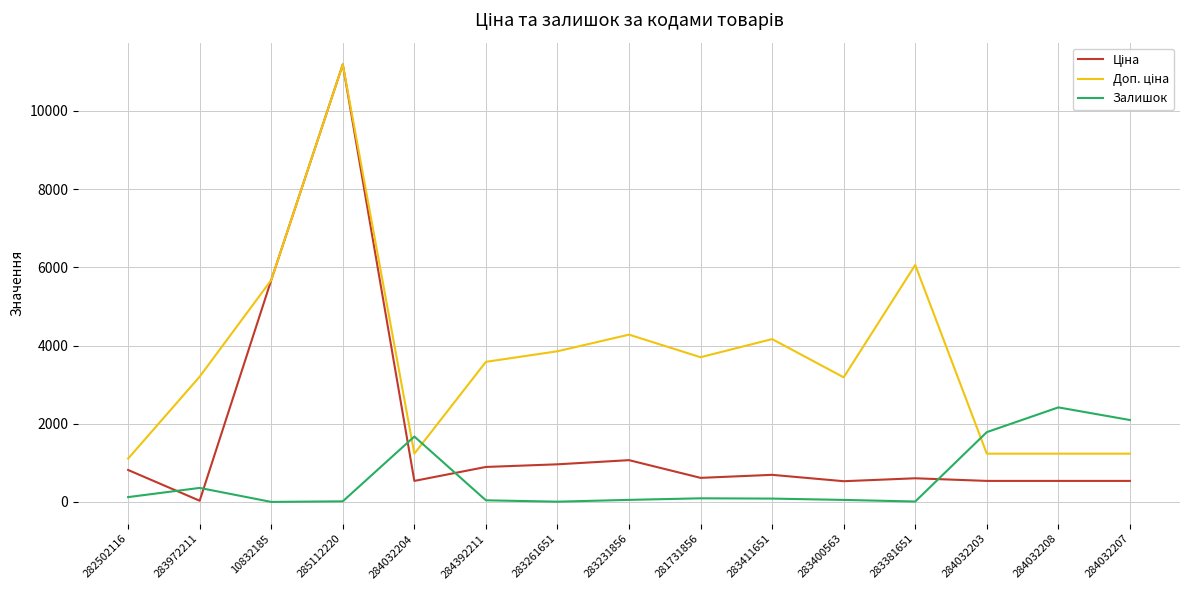

At which label does Залишок reach its peak?

284032208